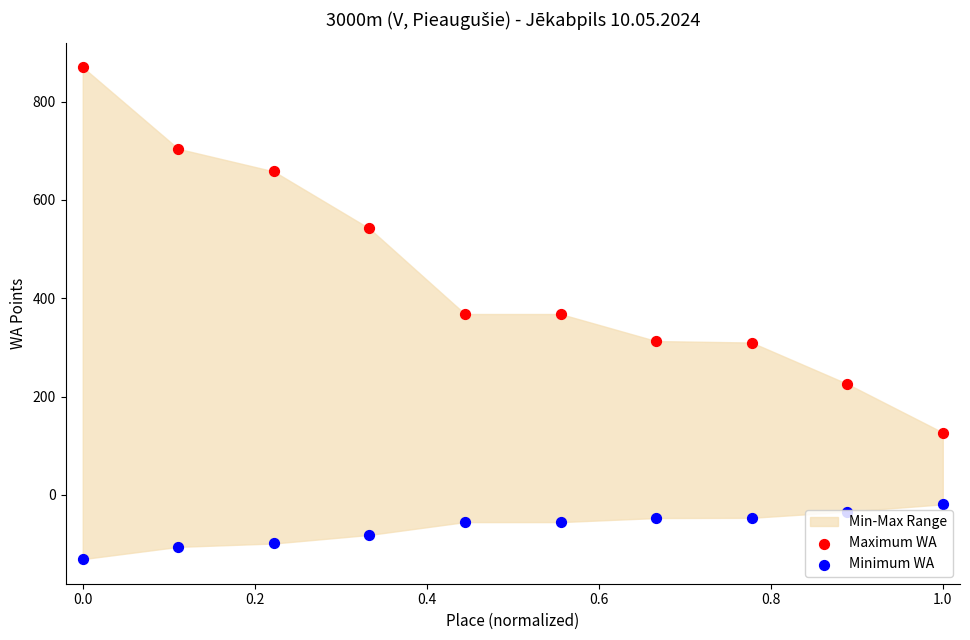

At how many categories does at least one series exceed 41?

10